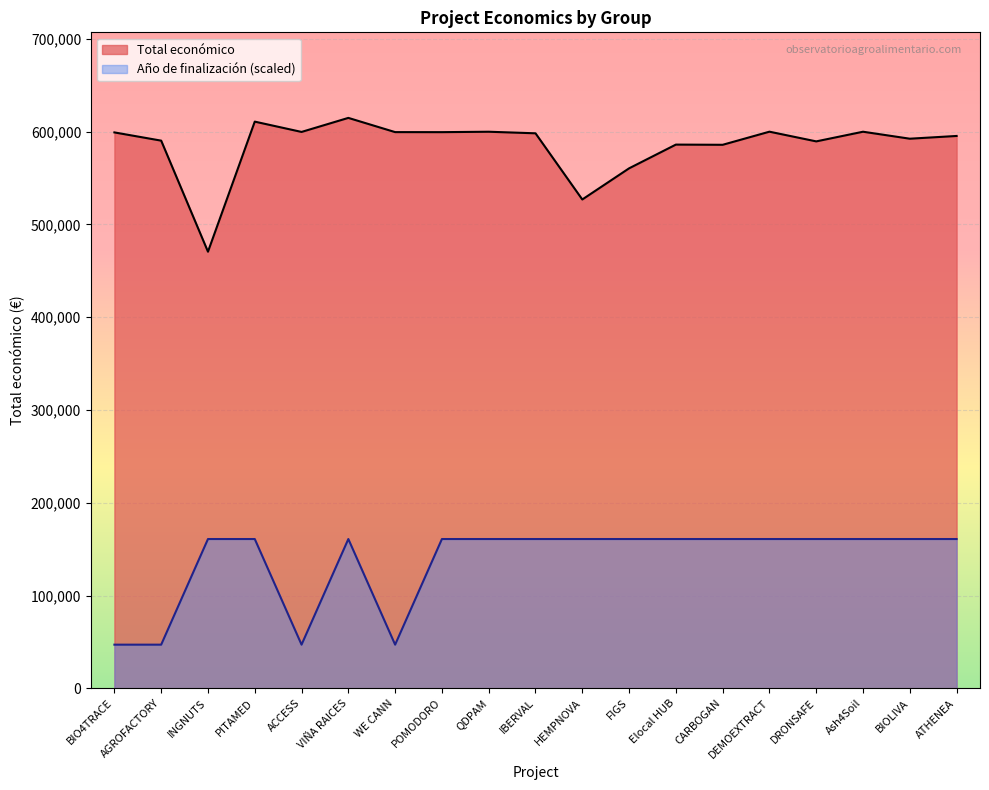

What is the average value of the Total económico series?

585282.6